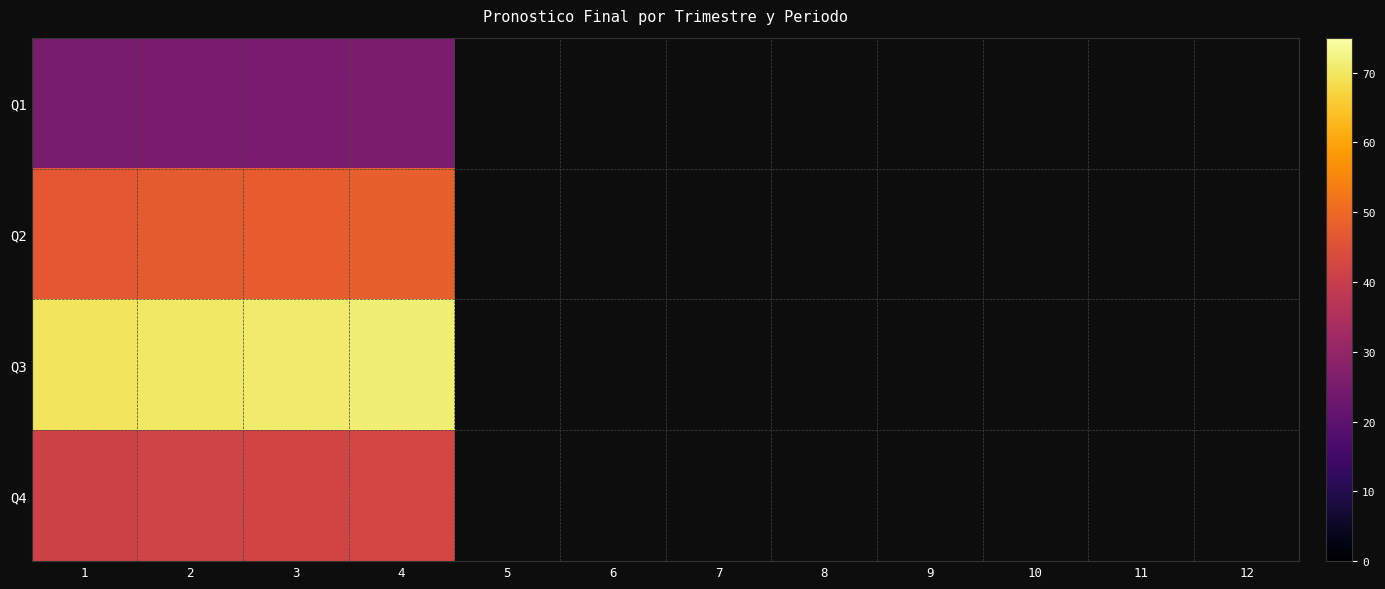

Rank the series by their maximum value, from highest to lowest.

Q3, Q2, Q4, Q1